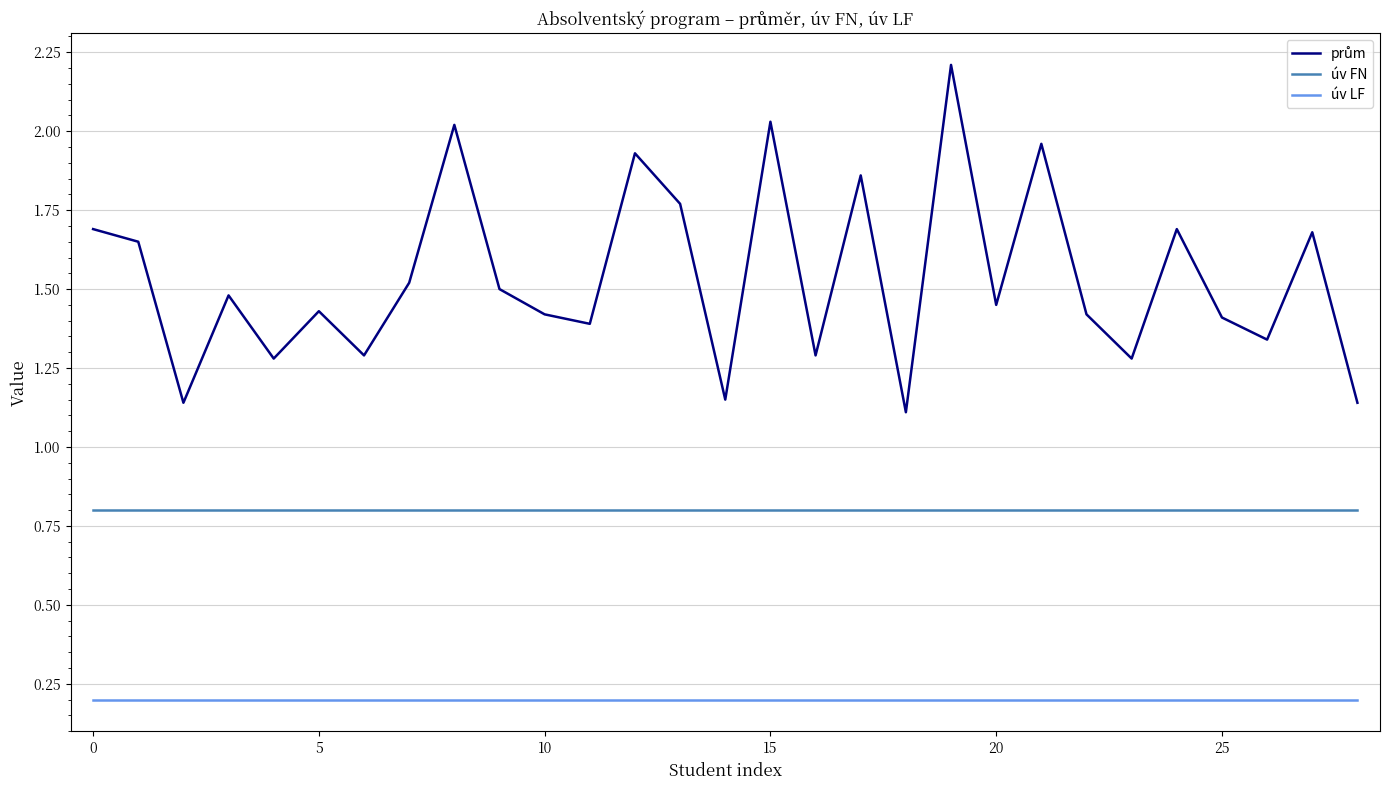

What is the maximum value for úv FN?

0.8